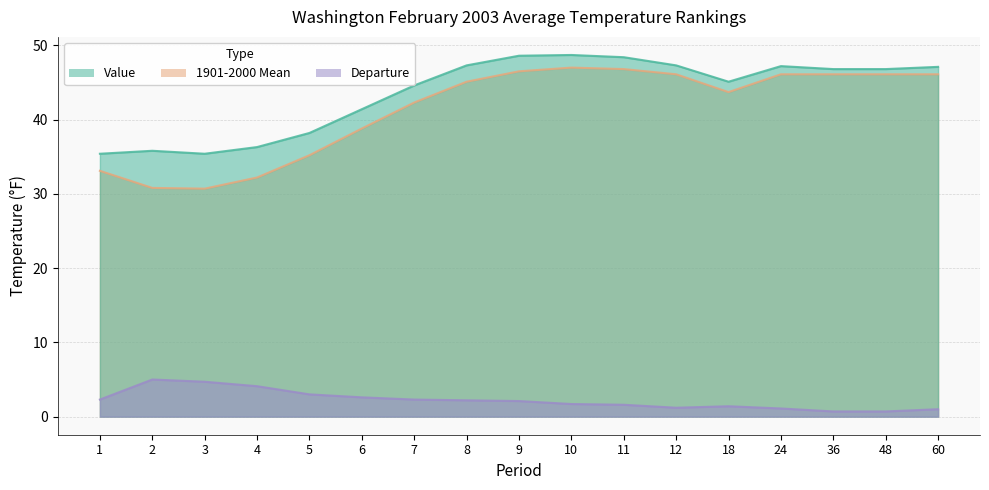

True or false: Departure and Value cross at least once.

False